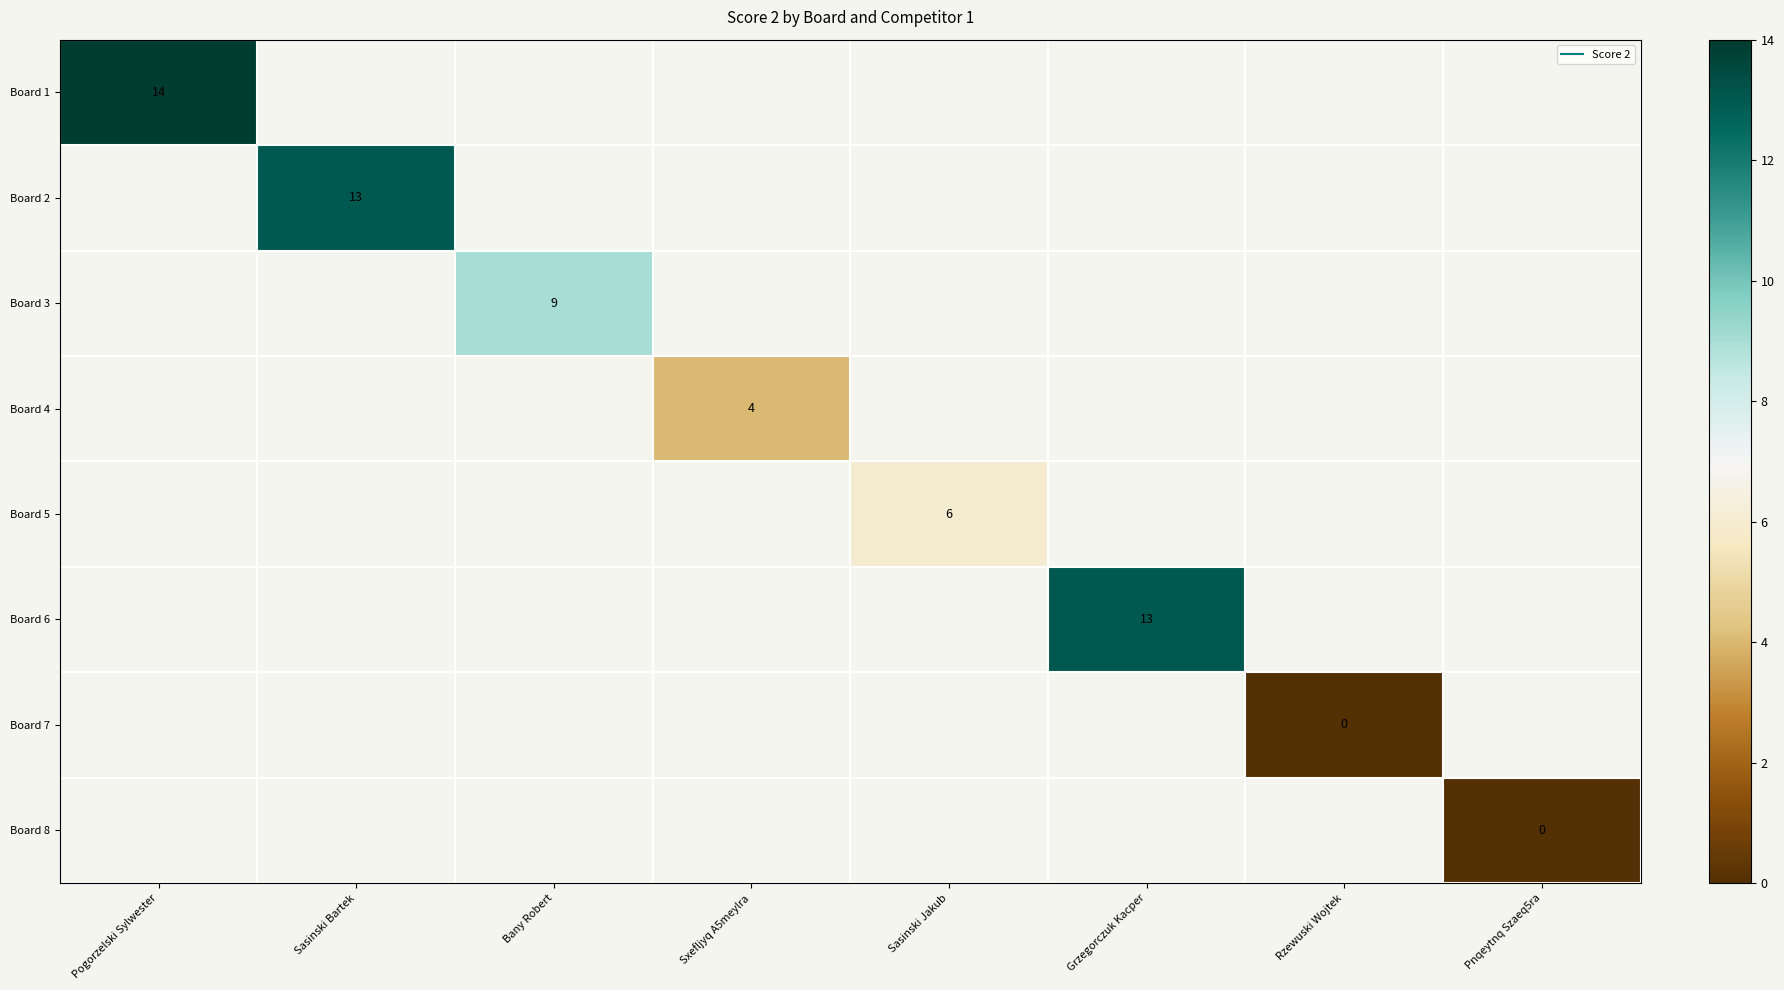

Rank the series at Sasinski Bartek from lowest to highest value.

Board 1, Board 2, Board 3, Board 4, Board 5, Board 6, Board 7, Board 8